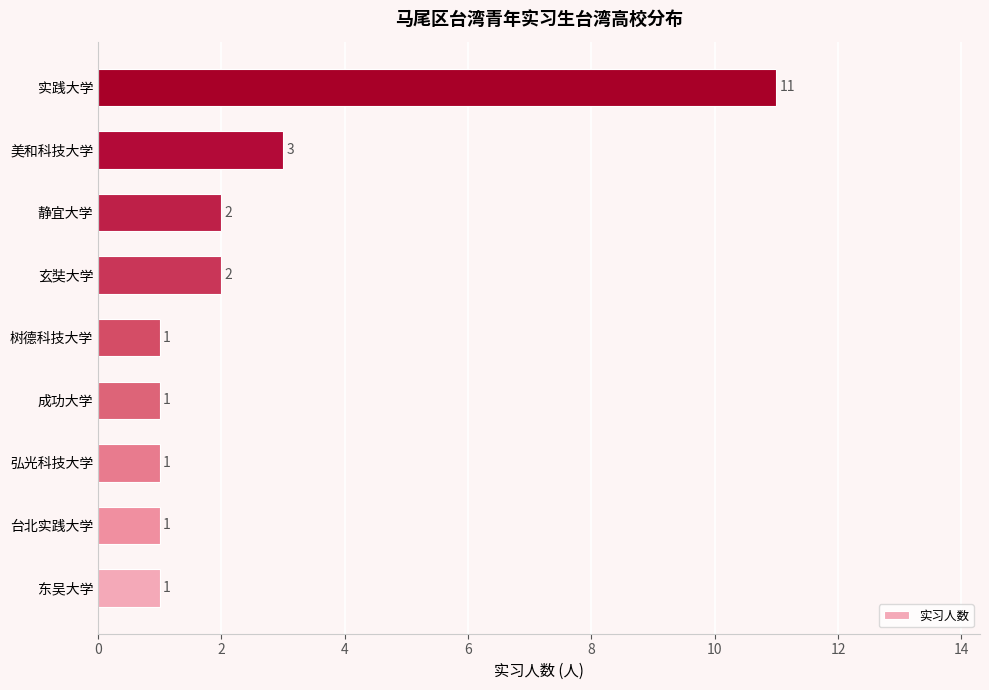

What is the sum of all values?

23